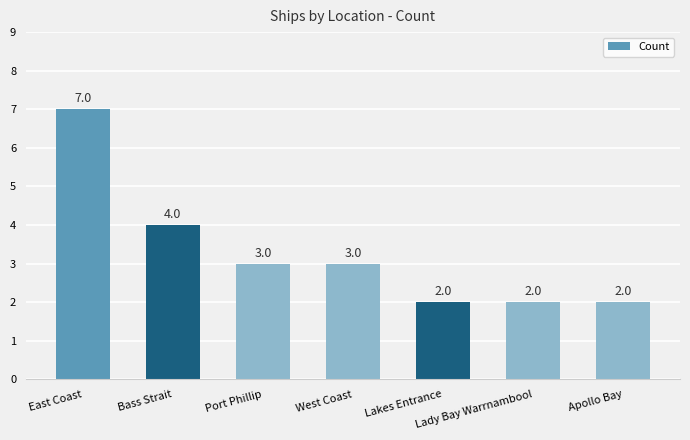

Reading left to right, extract all data points from this chart.

7	4	3	3	2	2	2